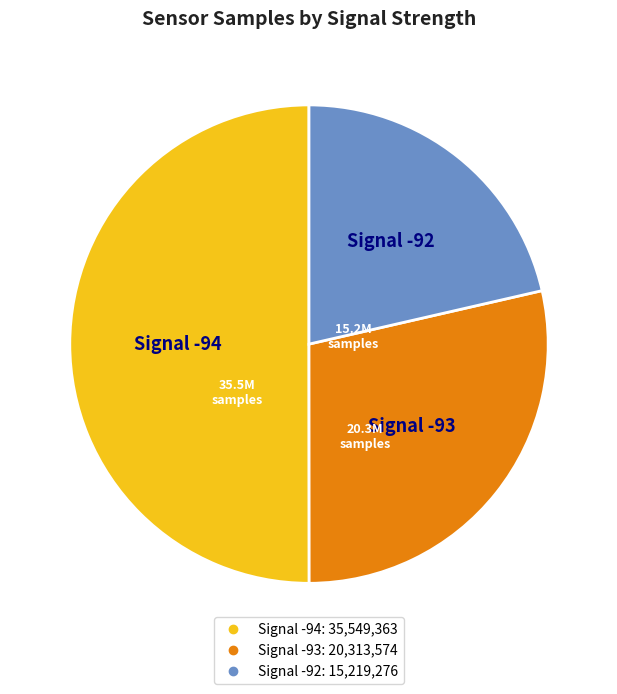

Count the number of slices in the pie.

3